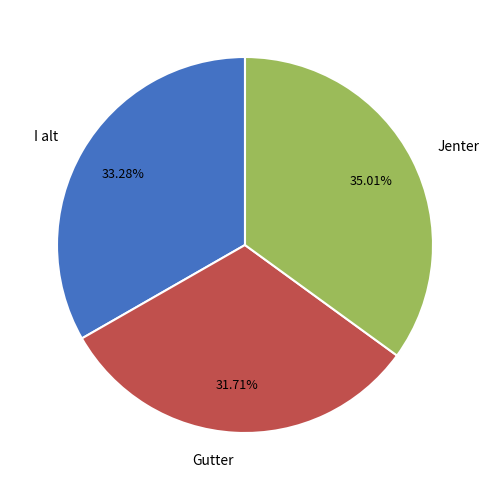

What is the smallest slice in the pie chart?

Gutter